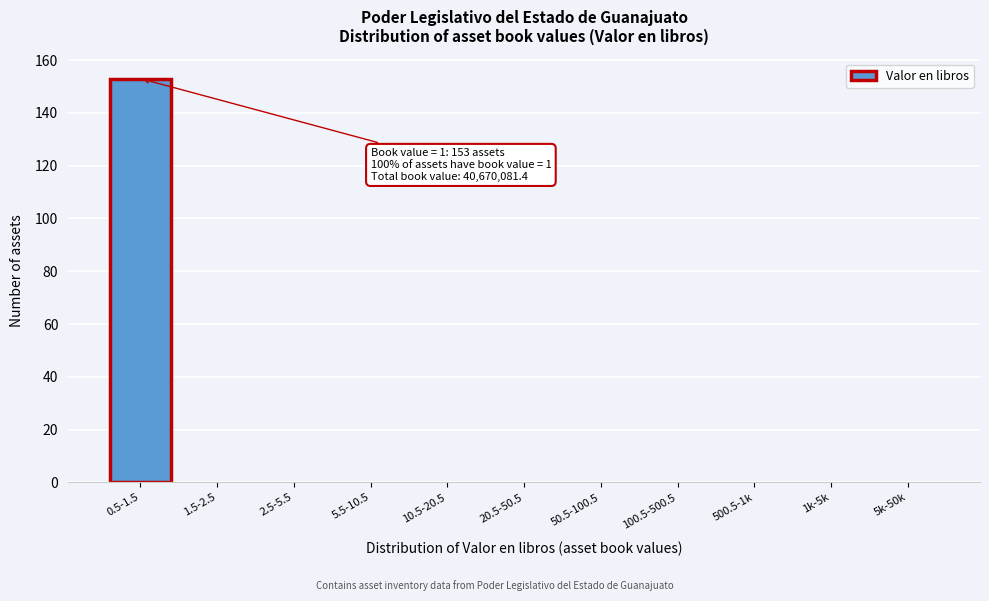

Reading left to right, what are all the values shown in this chart?

0.5-1.5=153	1.5-2.5=0	2.5-5.5=0	5.5-10.5=0	10.5-20.5=0	20.5-50.5=0	50.5-100.5=0	100.5-500.5=0	500.5-1k=0	1k-5k=0	5k-50k=0